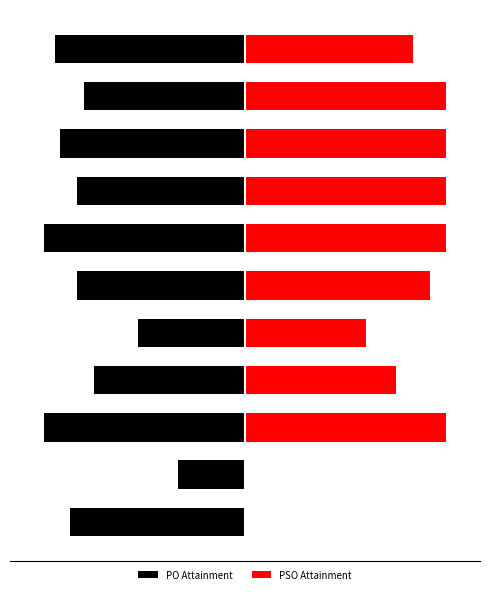

What is the maximum value for PO Attainment?

-1.0